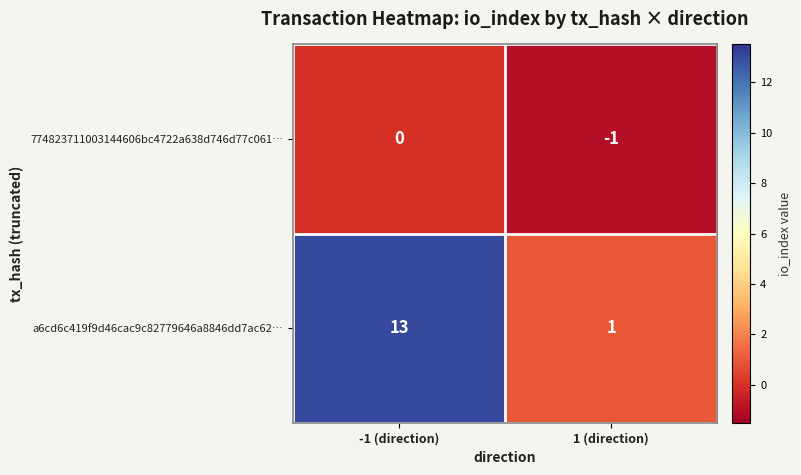

Which series has the widest spread of values?

a6cd6c419f9d46cac9c82779646a8846dd7ac62…